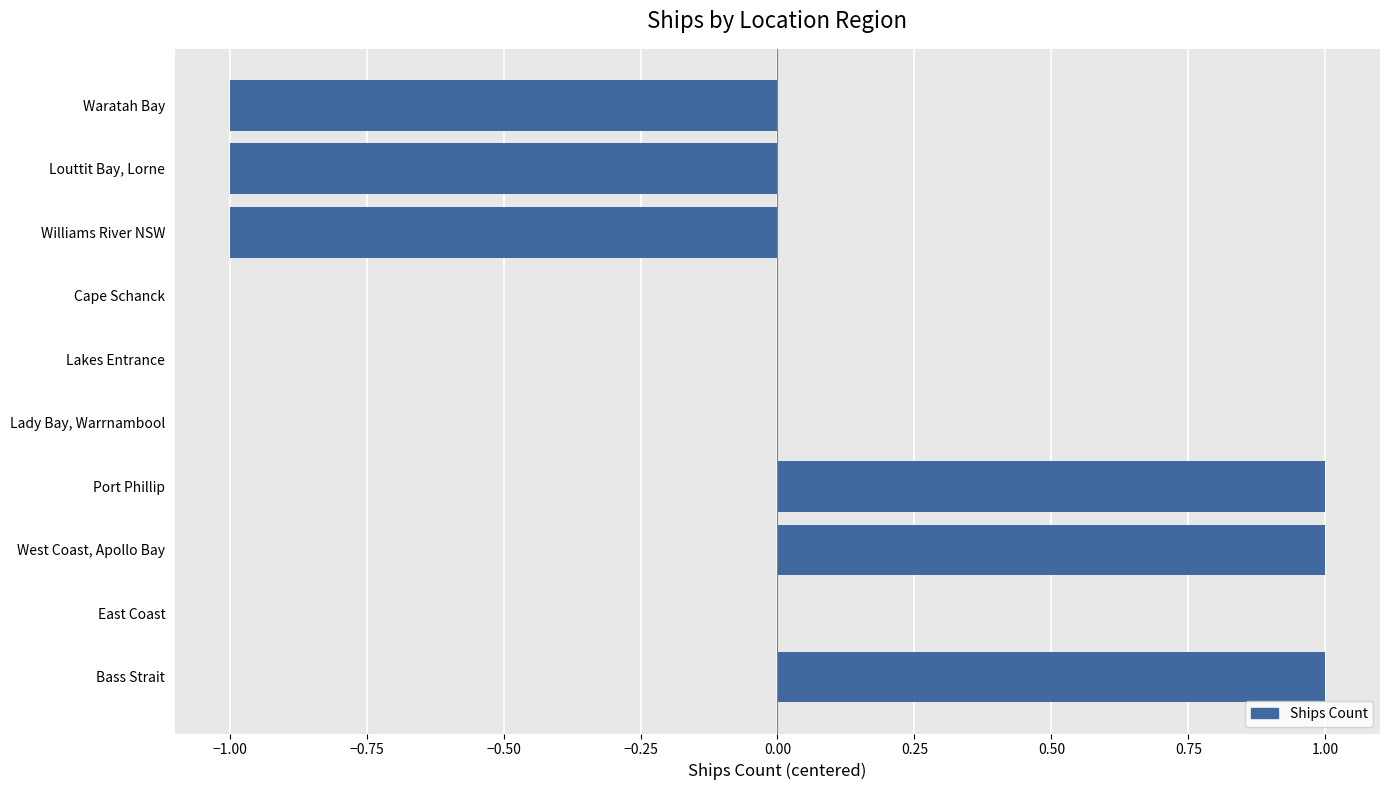

True or false: the data shows 1 at Bass Strait.

True